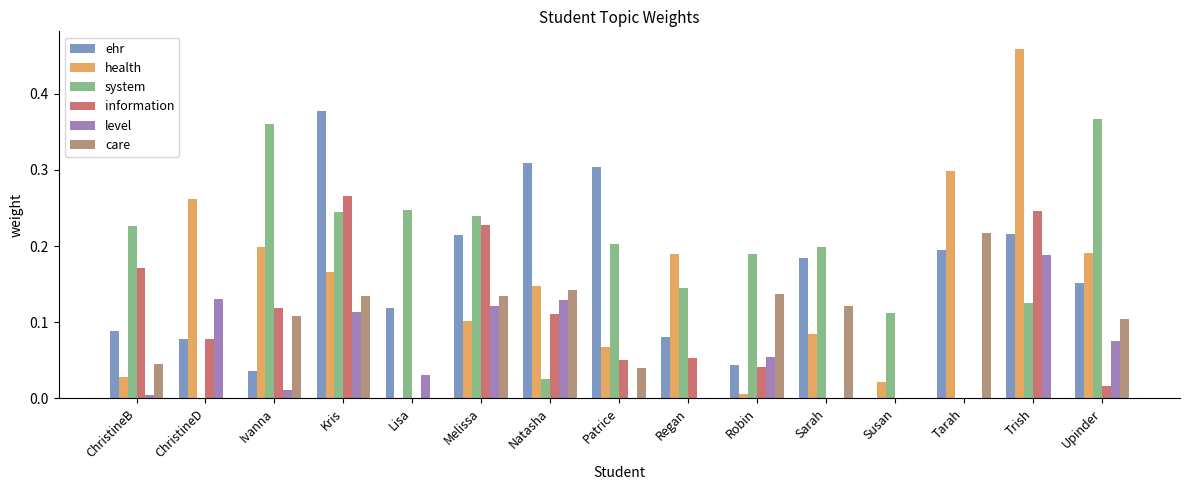

Which series changed the most between Lisa and Sarah?

care